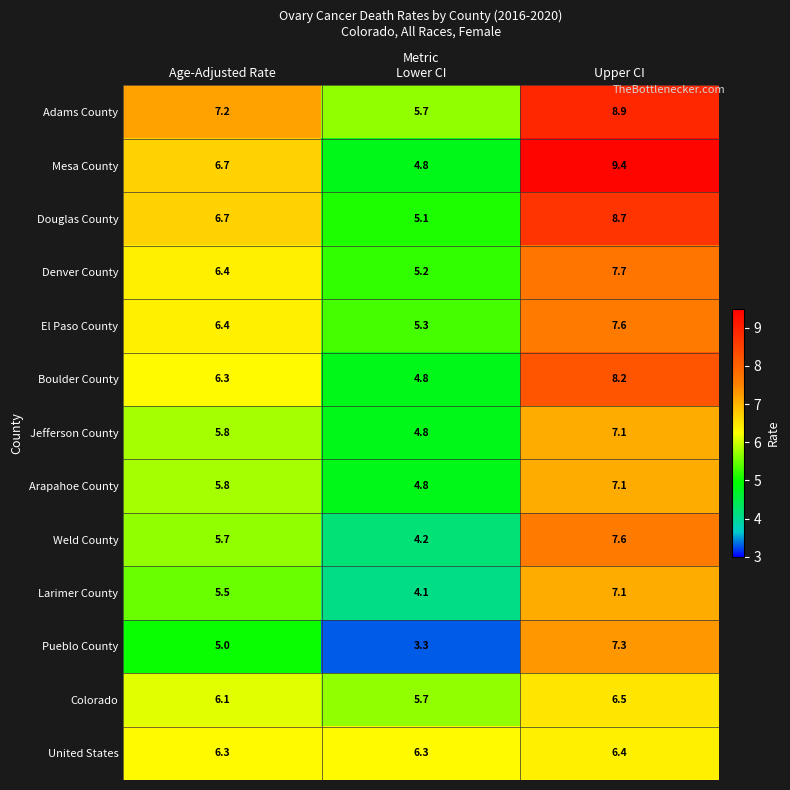

At which label does Arapahoe County first exceed 5?

Age-Adjusted Rate